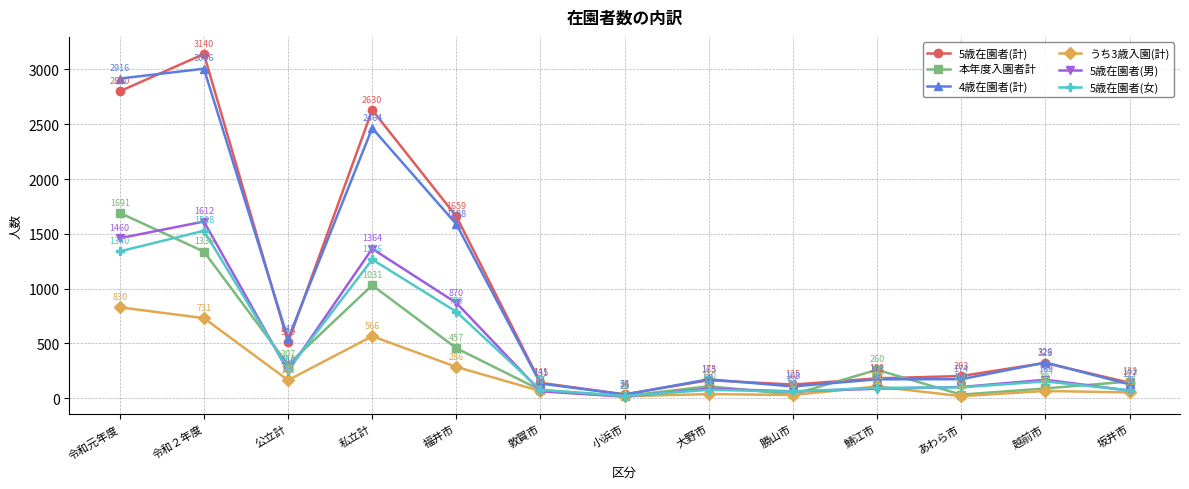

After their last crossing, which series has the higher values: 5歳在園者(女) or 5歳在園者(男)?

5歳在園者(女)